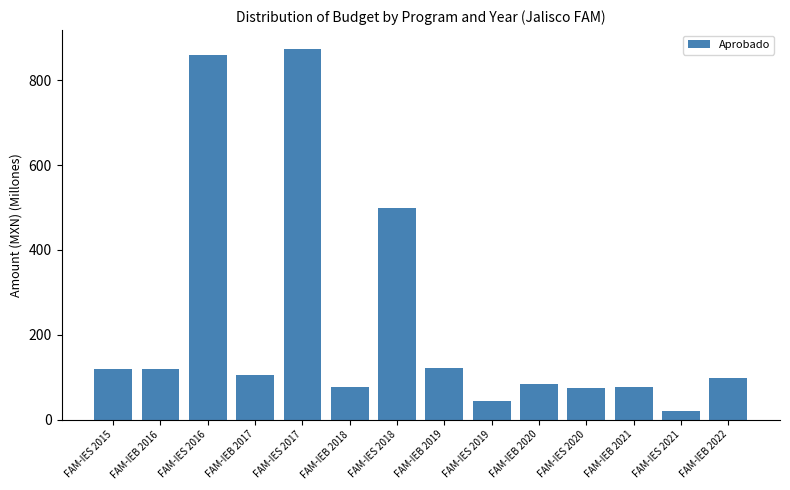

What is the difference between the values at FAM-IEB 2017 and FAM-IES 2017?

768.8